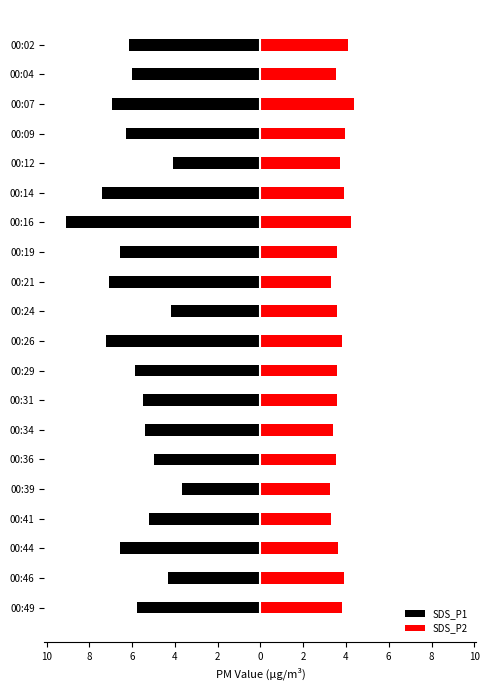

How many series are shown in this chart?

2